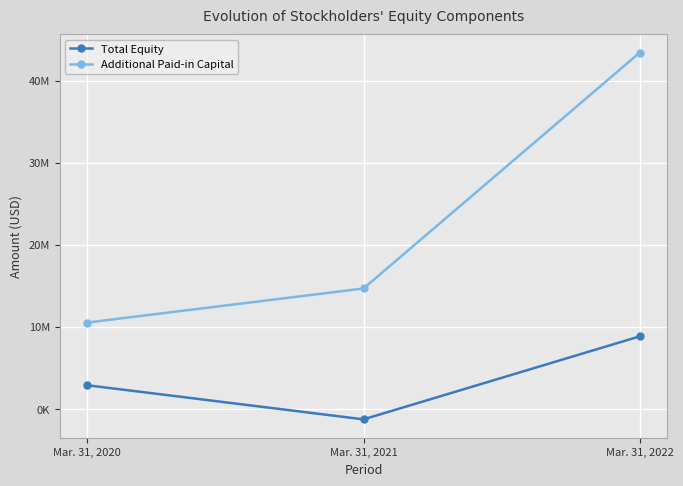

What are all the series names shown in the legend?

Total Equity, Additional Paid-in Capital